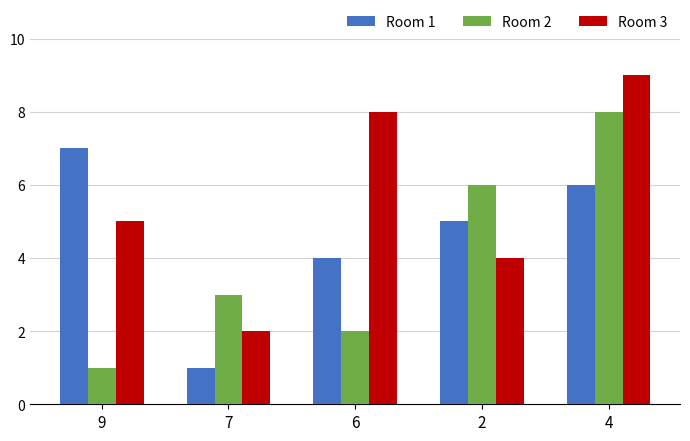

At 6, list the series in order from smallest to largest.

Room 2, Room 1, Room 3